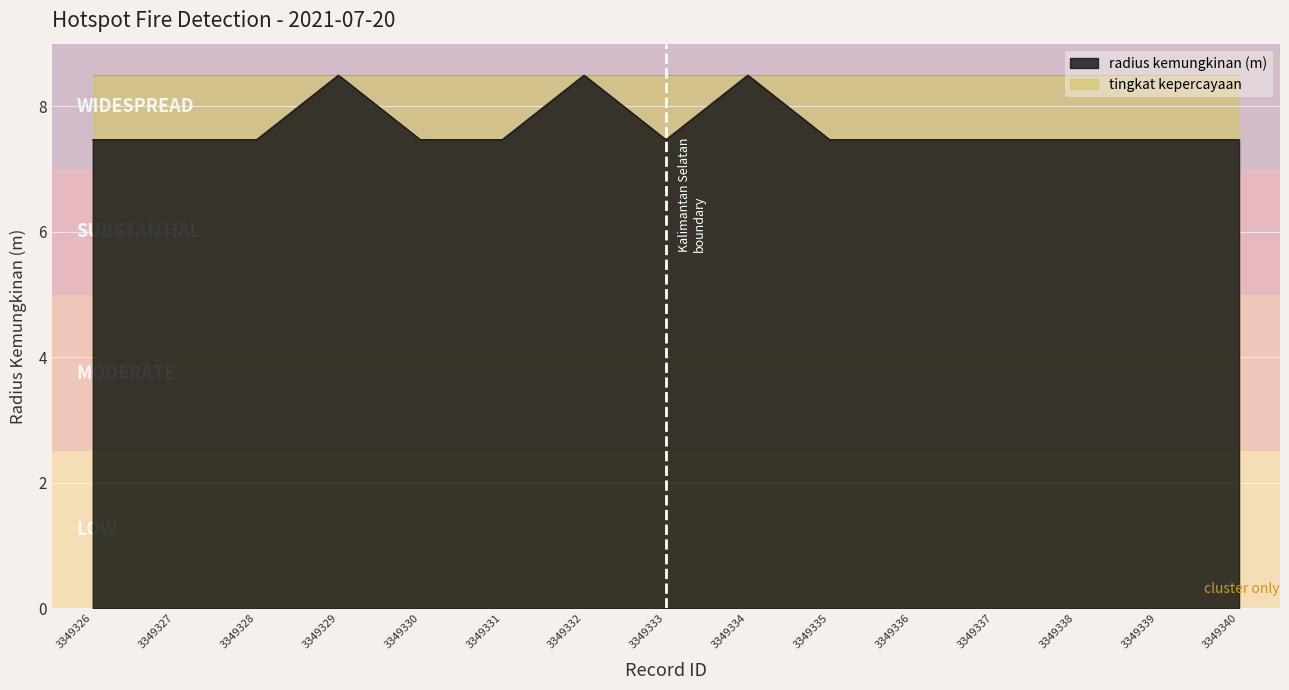

How many values are between 7 and 8?

12